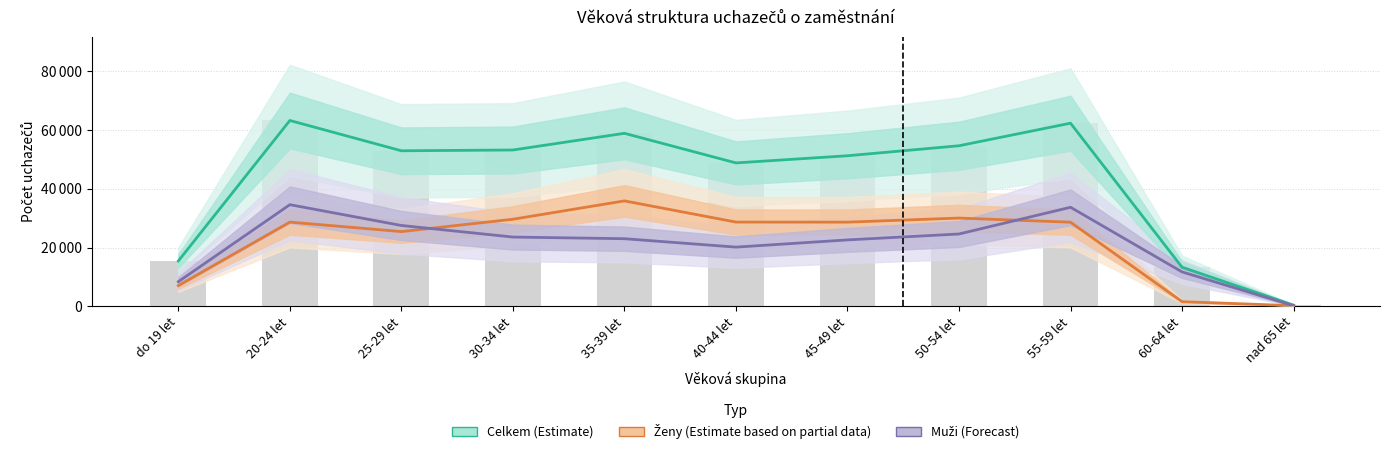

What are all the series names shown in the legend?

Celkem (Estimate), Ženy (Estimate based on partial data), Muži (Forecast)